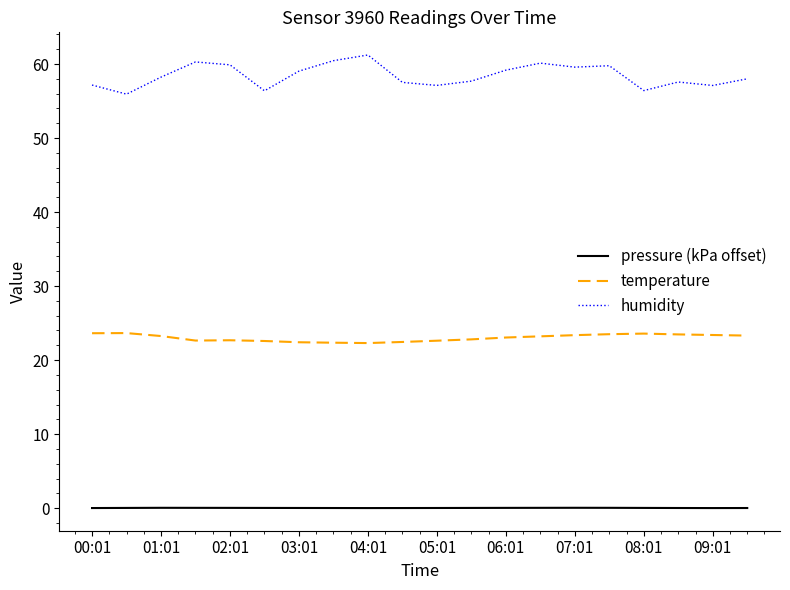

At how many categories does at least one series exceed 38?

20